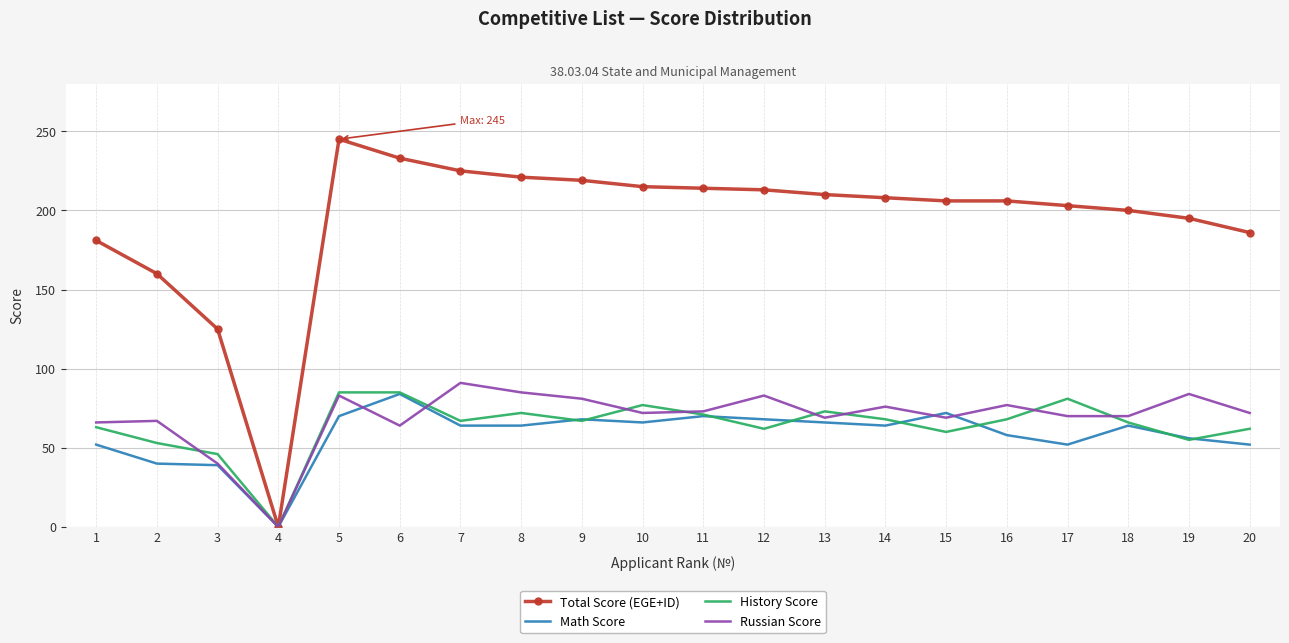

What is the spread (max minus min) of values at 11?

144